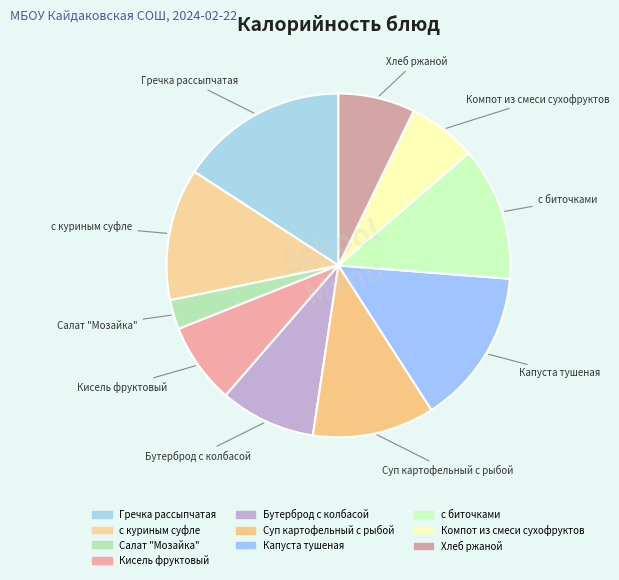

Do Хлеб ржаной and Салат "Мозайка" together represent more than half of the pie?

No